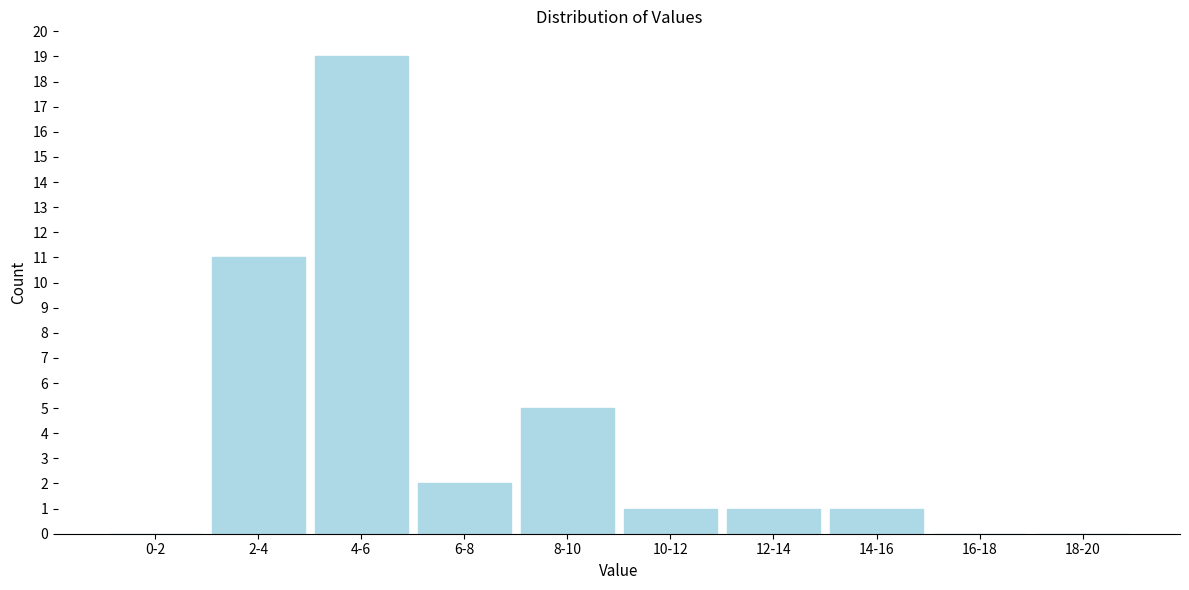

Reading left to right, what are all the values shown in this chart?

0-2=0	2-4=11	4-6=19	6-8=2	8-10=5	10-12=1	12-14=1	14-16=1	16-18=0	18-20=0